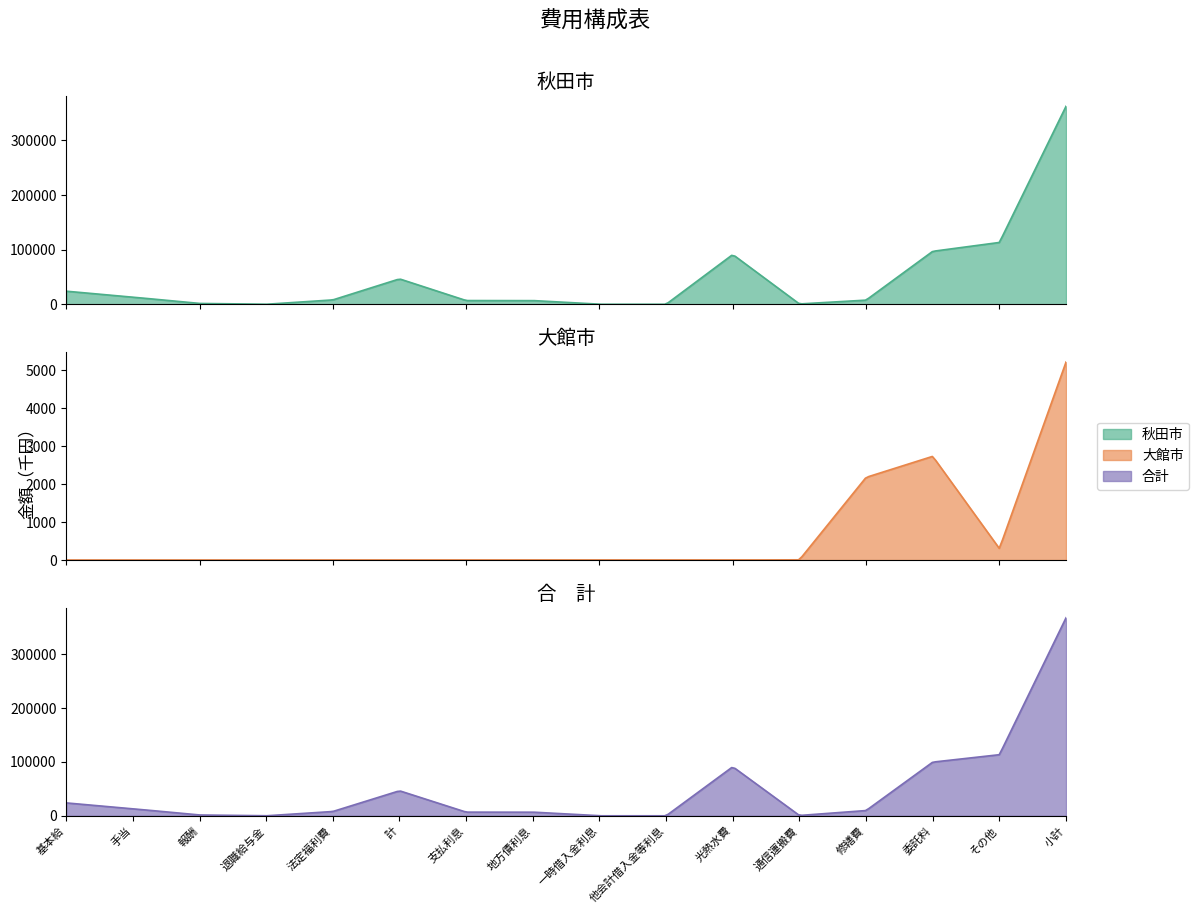

At which category is the sum across all series the highest?

小計